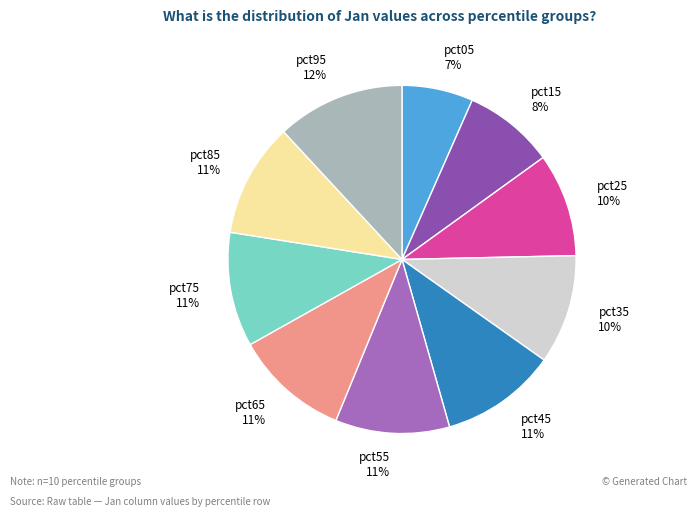

To the nearest percent, what is the combined percentage of pct35 and pct95?

22%